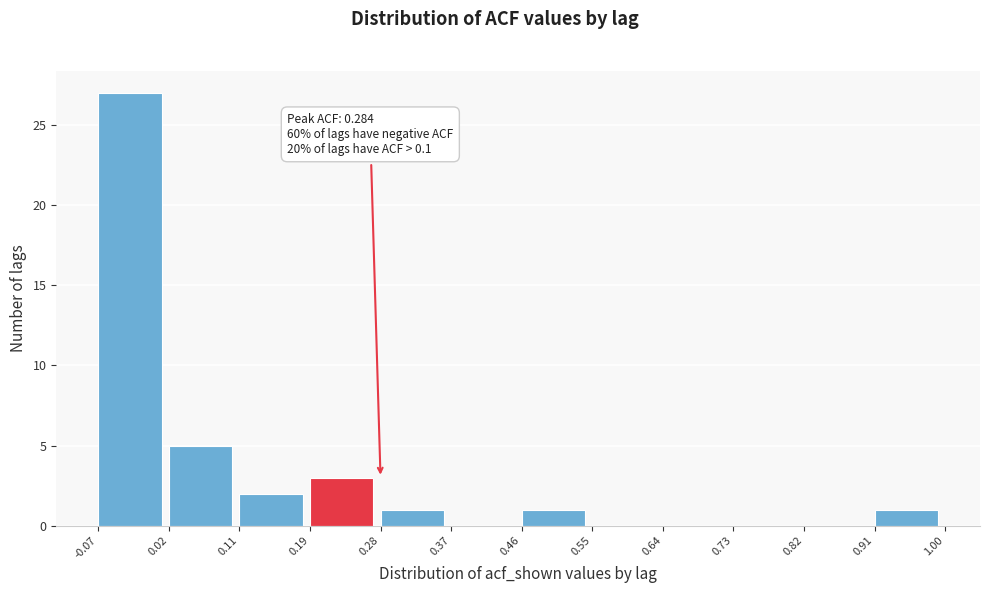

Over which range of the x-axis is the bar tallest?

-0.07 to 0.02